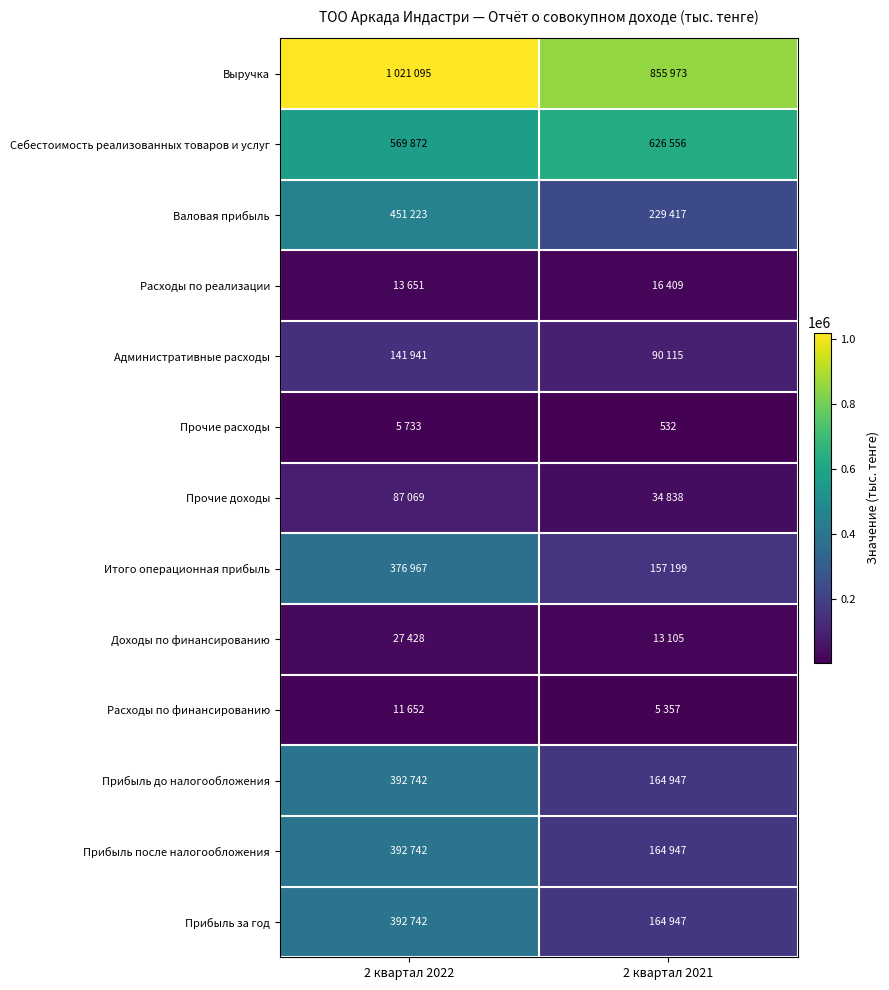

Is the value of Прибыль за год at 2 квартал 2021 greater than the value of Выручка at 2 квартал 2022?

No